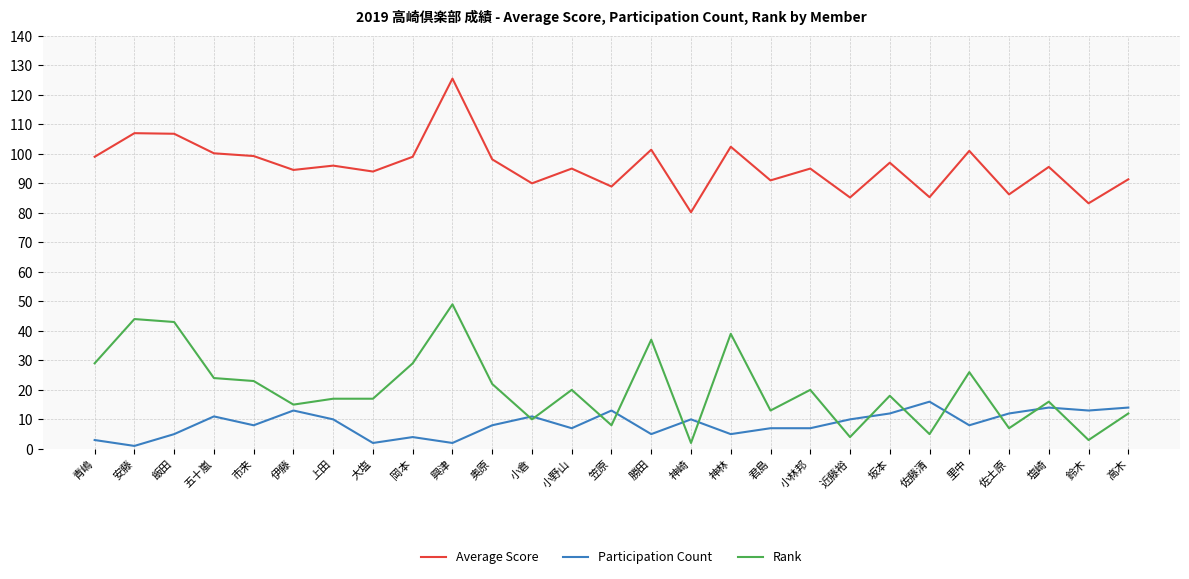

Is it true that Participation Count equals 7.0 at 小林邦?

True